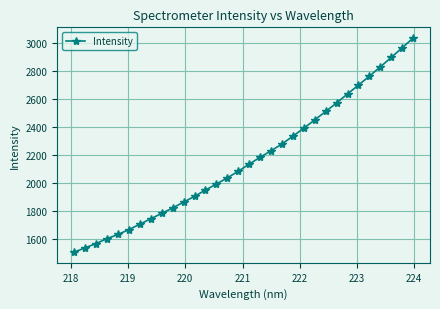

What is the smallest value displayed?

1510.3